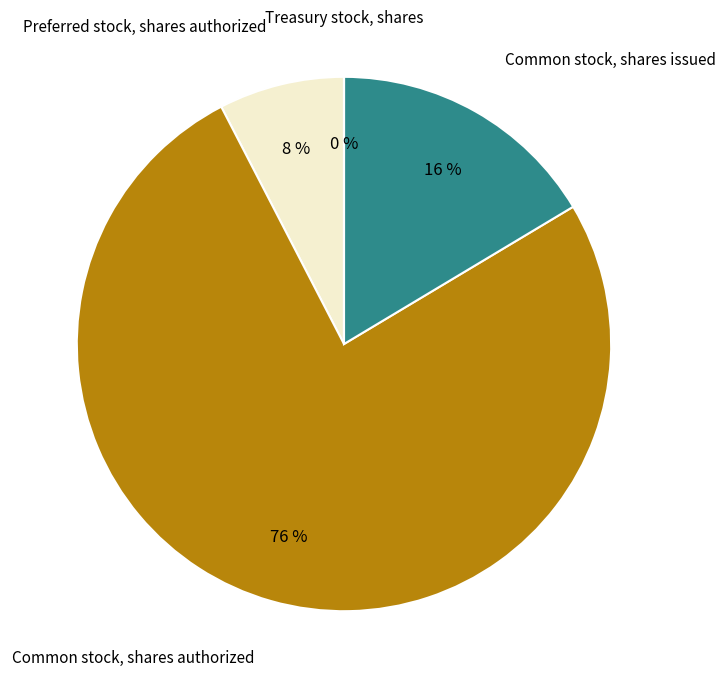

Is there any slice that represents more than half of the pie?

Yes